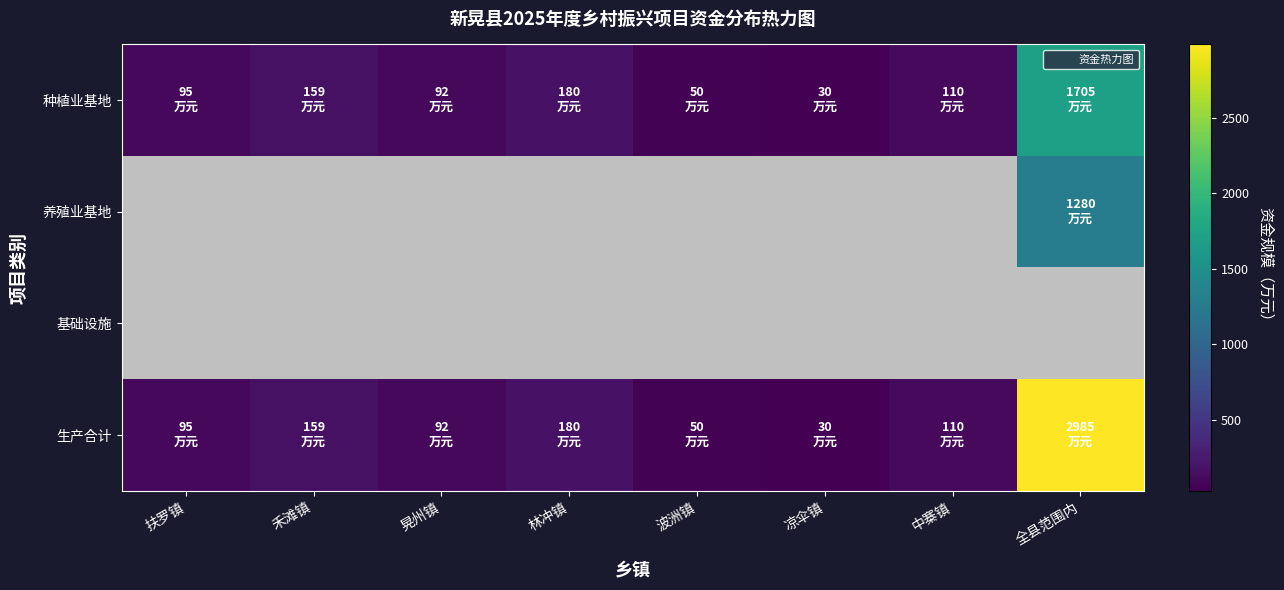

Is the value of 种植业基地 at 扶罗镇 greater than the value of 生产合计 at 林冲镇?

No